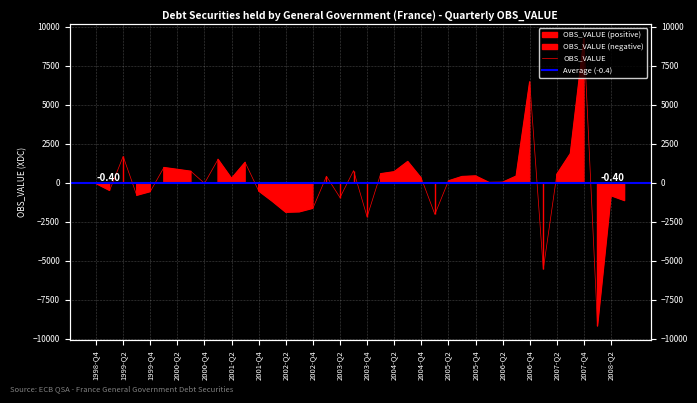

The chart shows a value of 494 at 2000-Q2. True or false?

False